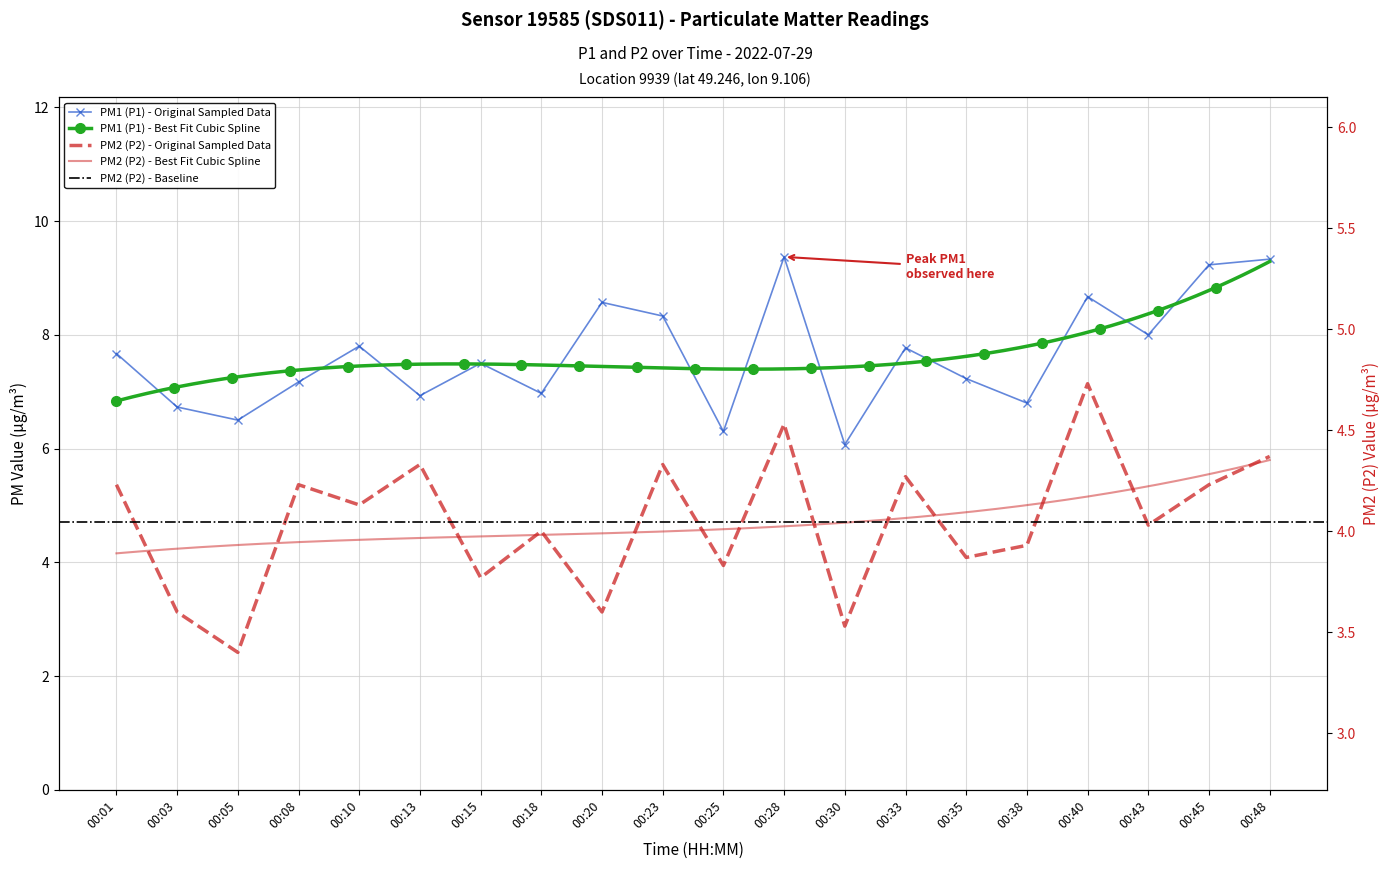

True or false: P2 has a value of 5.9 at 00:01.

False